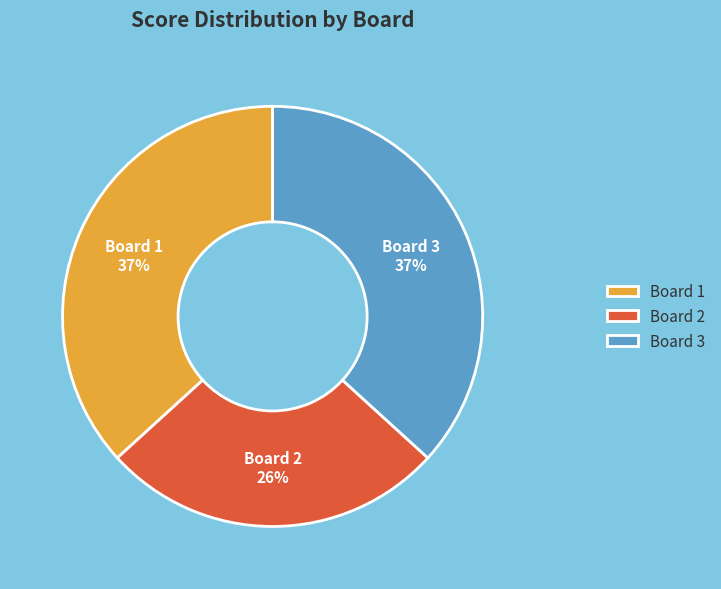

Is the sum of Board 3 and Board 2 greater than half?

Yes